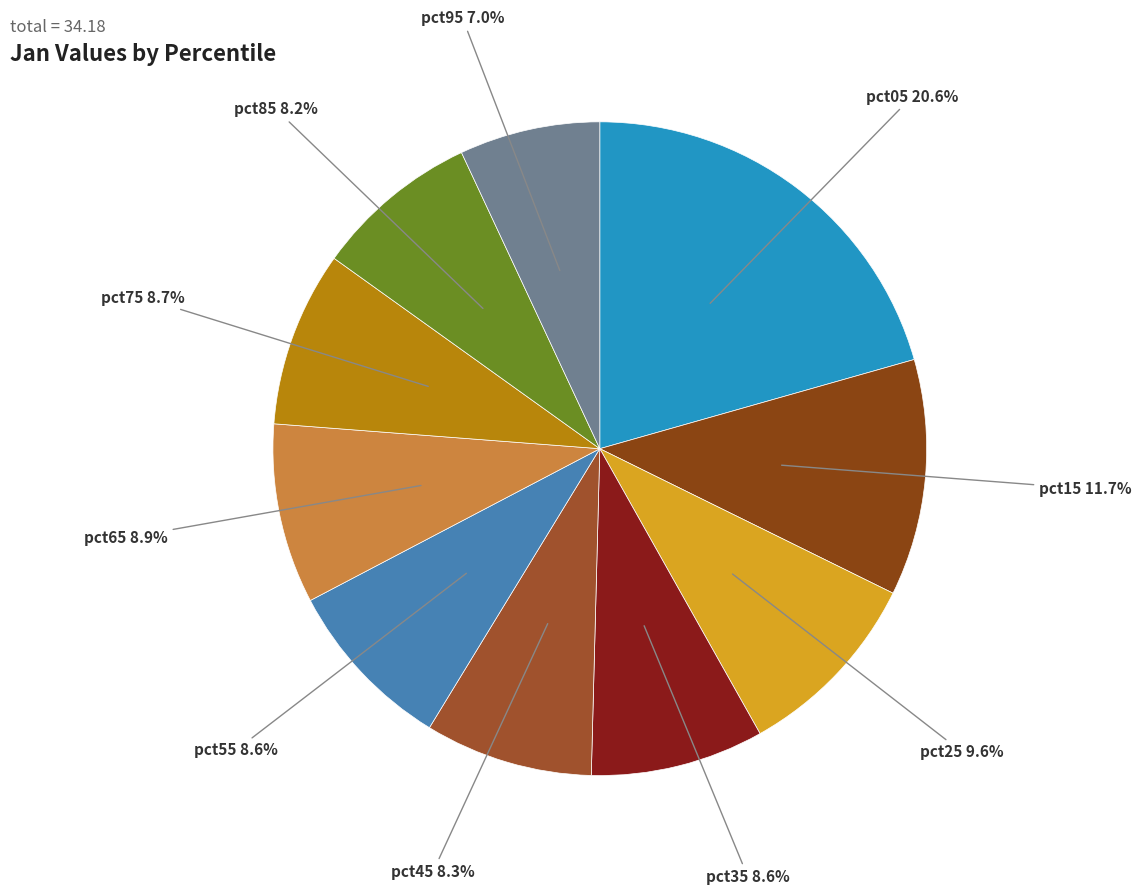

Is it true that pct65 is 21% of the pie?

False